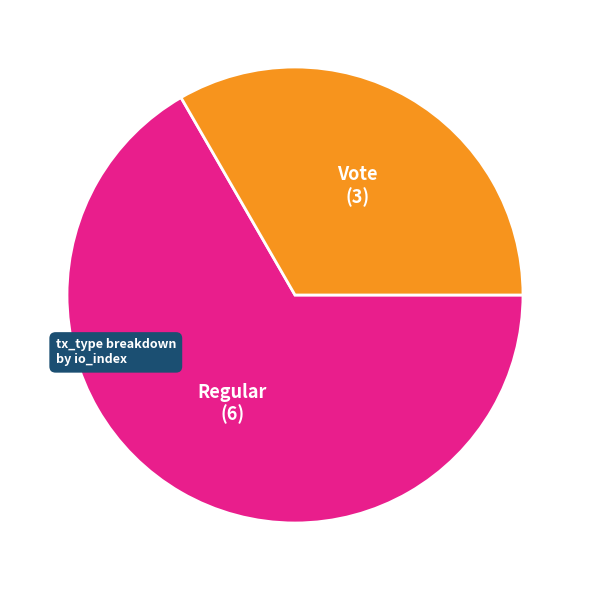

Is there a majority slice in this chart?

Yes